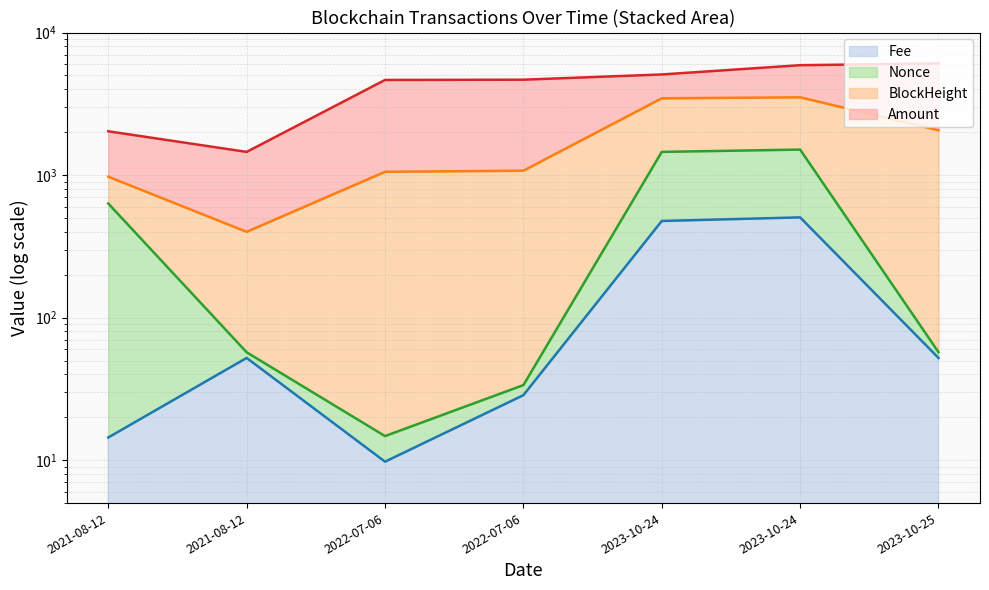

Between 2021-08-12 and 2023-10-25, which series saw the biggest shift?

Nonce